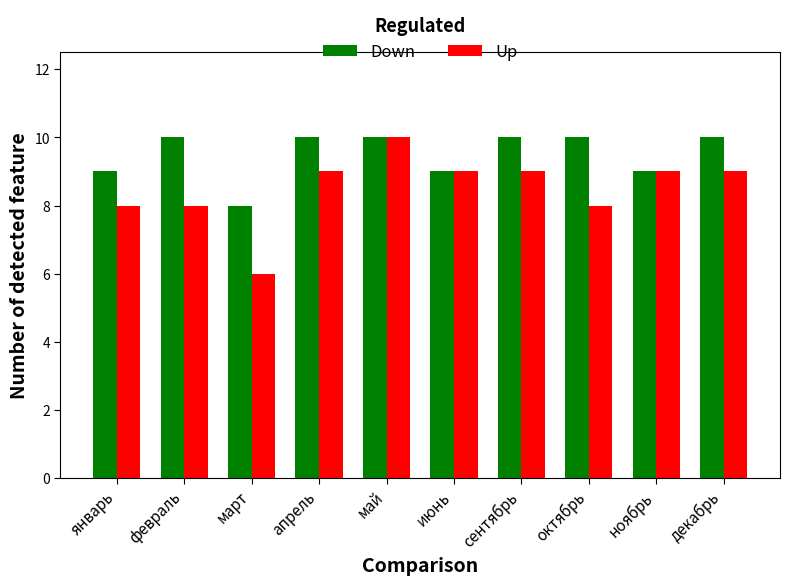

Are the bars grouped side by side (vs. stacked)?

Yes